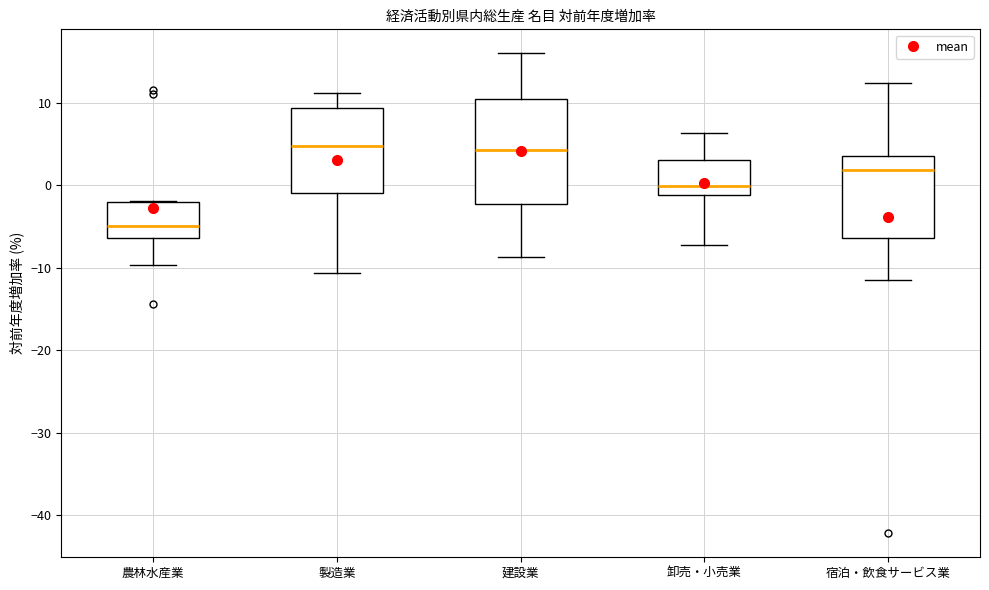

Which box has the lowest median line?

農林水産業